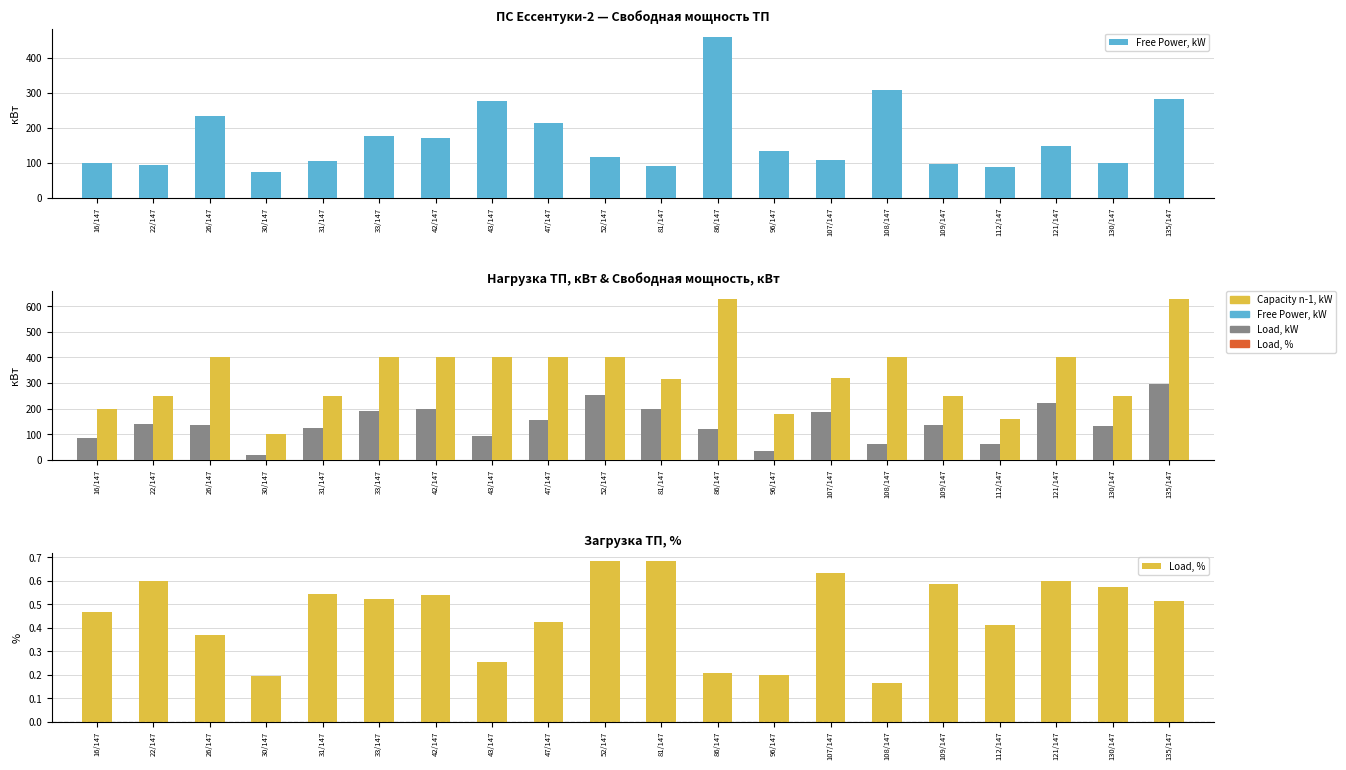

Reading left to right, list all the values displayed in this chart.

Free Power, kW: 16/147=98.2	22/147=92.0	26/147=231.8	30/147=74.0	31/147=105.2	33/147=176.0	42/147=170.0	43/147=275.0	47/147=212.0	52/147=116.0	81/147=91.8	86/147=459.6	96/147=132.6	107/147=108.4	108/147=308.0	109/147=95.6	112/147=86.6	121/147=147.2	130/147=98.0	135/147=282.6
Load, kW: 16/147=85.8	22/147=138.0	26/147=136.2	30/147=18.0	31/147=124.8	33/147=192.0	42/147=198.0	43/147=93.0	47/147=156.0	52/147=252.0	81/147=198.0	86/147=120.0	96/147=33.0	107/147=186.0	108/147=60.0	109/147=134.4	112/147=60.6	121/147=220.8	130/147=132.0	135/147=297.0
Capacity n-1, kW: 16/147=200.0	22/147=250.0	26/147=400.0	30/147=100.0	31/147=250.0	33/147=400.0	42/147=400.0	43/147=400.0	47/147=400.0	52/147=400.0	81/147=315.0	86/147=630.0	96/147=180.0	107/147=320.0	108/147=400.0	109/147=250.0	112/147=160.0	121/147=400.0	130/147=250.0	135/147=630.0
Load, %: 16/147=0.5	22/147=0.6	26/147=0.4	30/147=0.2	31/147=0.5	33/147=0.5	42/147=0.5	43/147=0.3	47/147=0.4	52/147=0.7	81/147=0.7	86/147=0.2	96/147=0.2	107/147=0.6	108/147=0.2	109/147=0.6	112/147=0.4	121/147=0.6	130/147=0.6	135/147=0.5